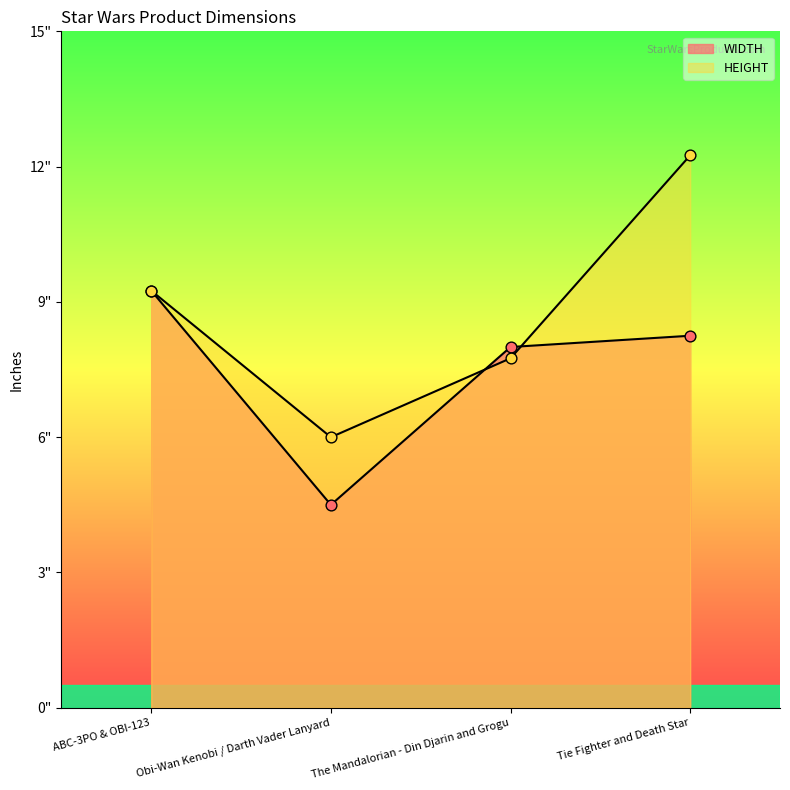

Which series has the largest total across all categories?

HEIGHT